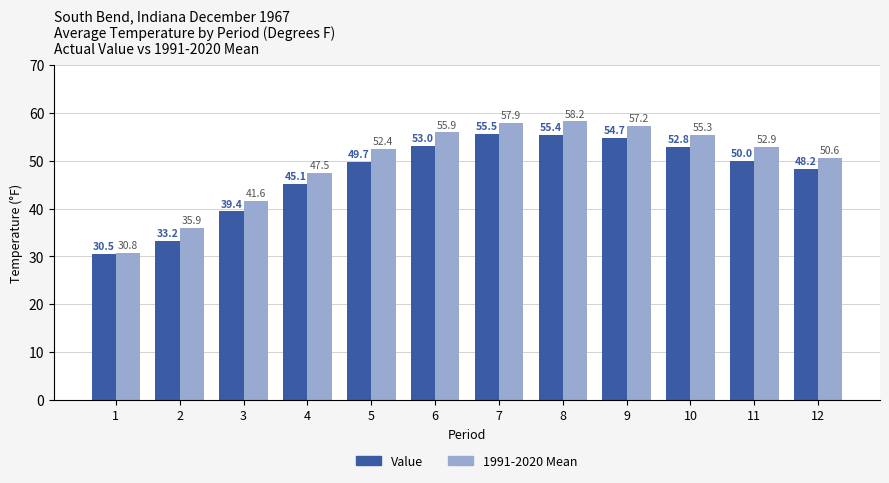

What is the minimum value shown in the chart?

30.5